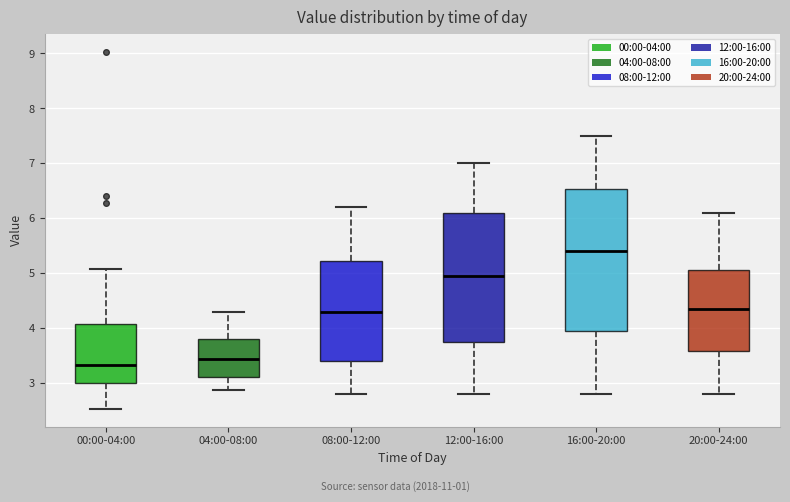

Reading left to right, transcribe this box plot: for each box, give where its median line is, the range the box spans, and where its two whiskers end, as read against the y-axis. The values are not printed on the chart, so give them approximately, as read against the axis.

00:00-04:00: median 3.3, box 3.0 to 4.1, whiskers 2.5 to 5.1
04:00-08:00: median 3.4, box 3.1 to 3.8, whiskers 2.9 to 4.3
08:00-12:00: median 4.3, box 3.4 to 5.2, whiskers 2.8 to 6.2
12:00-16:00: median 5.0, box 3.8 to 6.1, whiskers 2.8 to 7.0
16:00-20:00: median 5.4, box 4.0 to 6.5, whiskers 2.8 to 7.5
20:00-24:00: median 4.4, box 3.6 to 5.1, whiskers 2.8 to 6.1